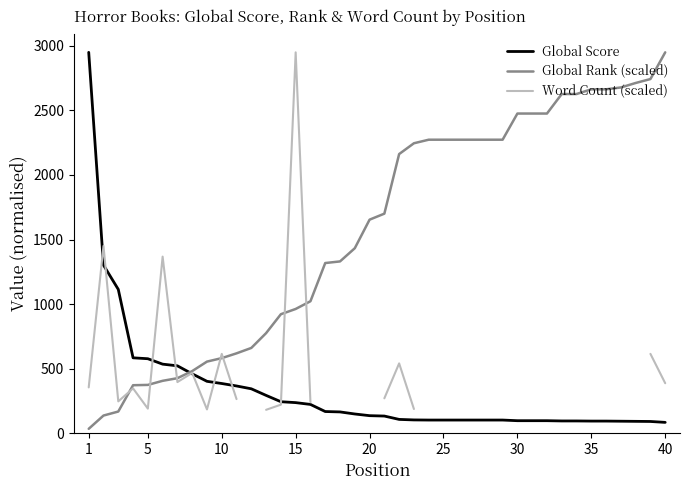

How many intersections are there between Global Rank (scaled) and Word Count (scaled)?

7